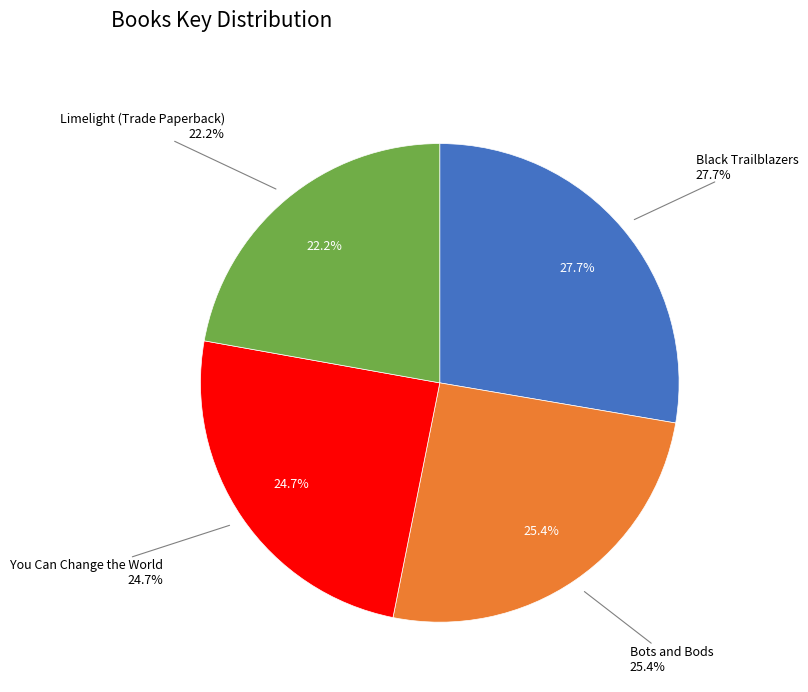

Between Limelight (Trade Paperback) and You Can Change the World, which is larger?

You Can Change the World